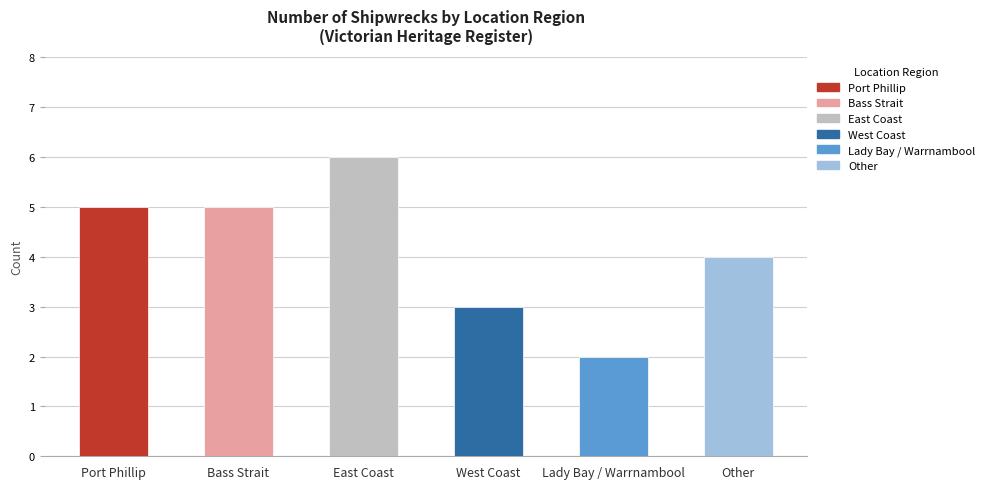

What is the sum of the values at West Coast and Lady Bay / Warrnambool?

5